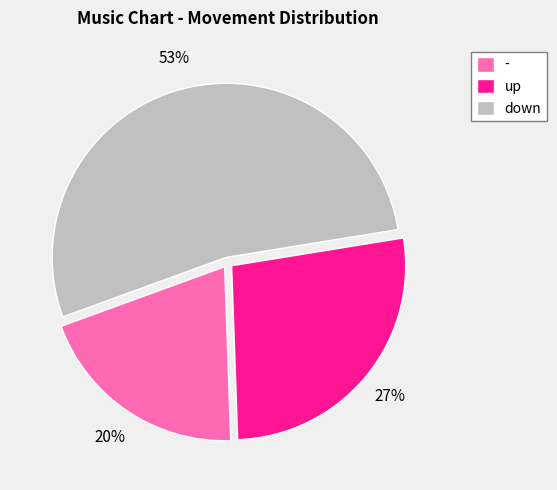

To the nearest percent, what is the difference between the largest and smallest slice percentages?

33%